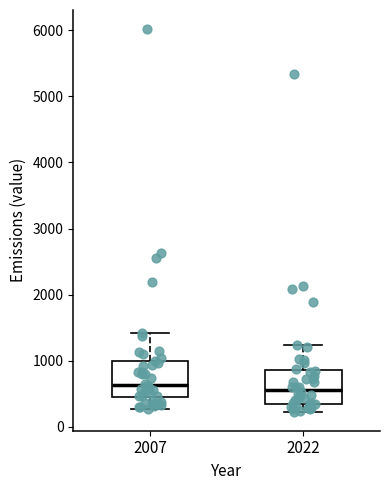

Reading left to right, transcribe this box plot: for each box, give where its median line is, the range the box spans, and where its two whiskers end, as read against the y-axis. The values are not printed on the chart, so give them approximately, as read against the axis.

2007: median 600, box 400 to 1000, whiskers 300 to 1400
2022: median 600, box 300 to 900, whiskers 200 to 1200